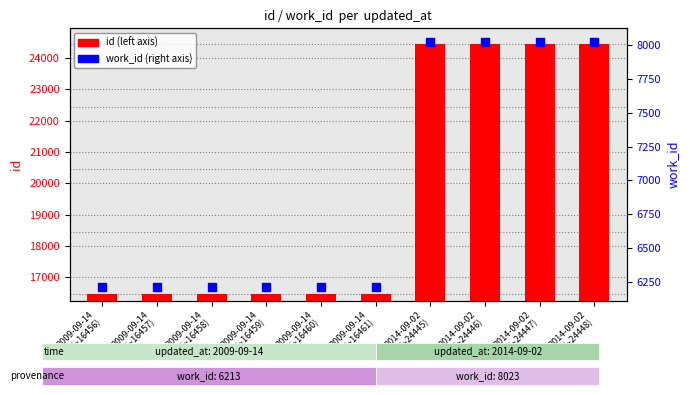

Which series reaches the maximum Y coordinate?

id